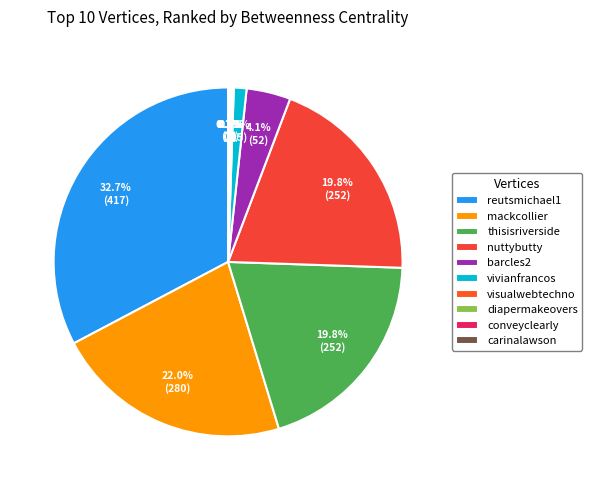

Rank the categories by value from highest to lowest.

reutsmichael1, mackcollier, thisisriverside, nuttybutty, barcles2, vivianfrancos, visualwebtechno, diapermakeovers, conveyclearly, carinalawson